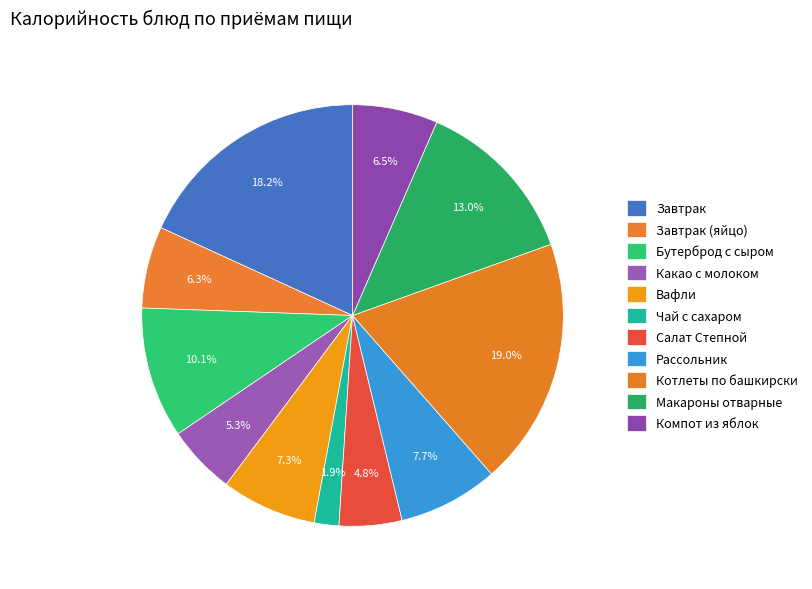

Is there any slice that represents more than half of the pie?

No